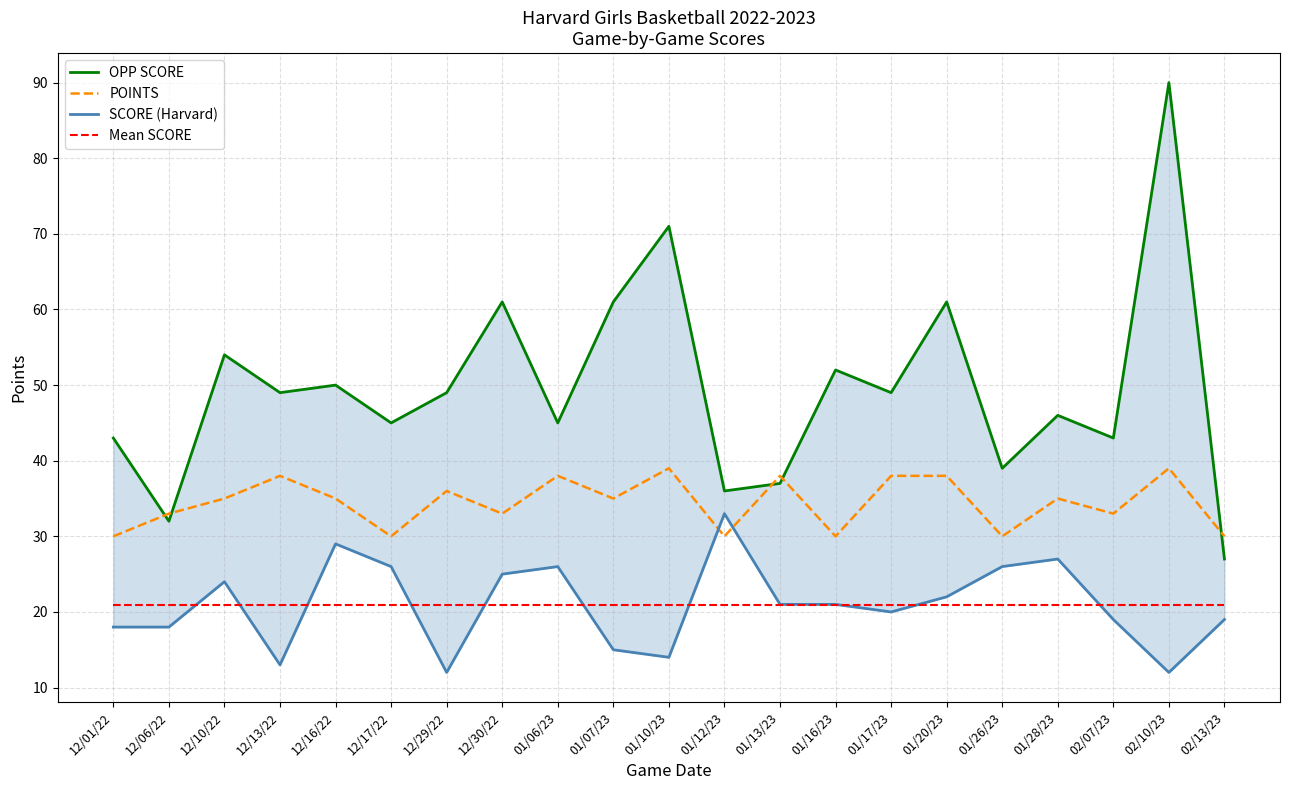

What is the spread (max minus min) of values at 12/10/22?

33.0